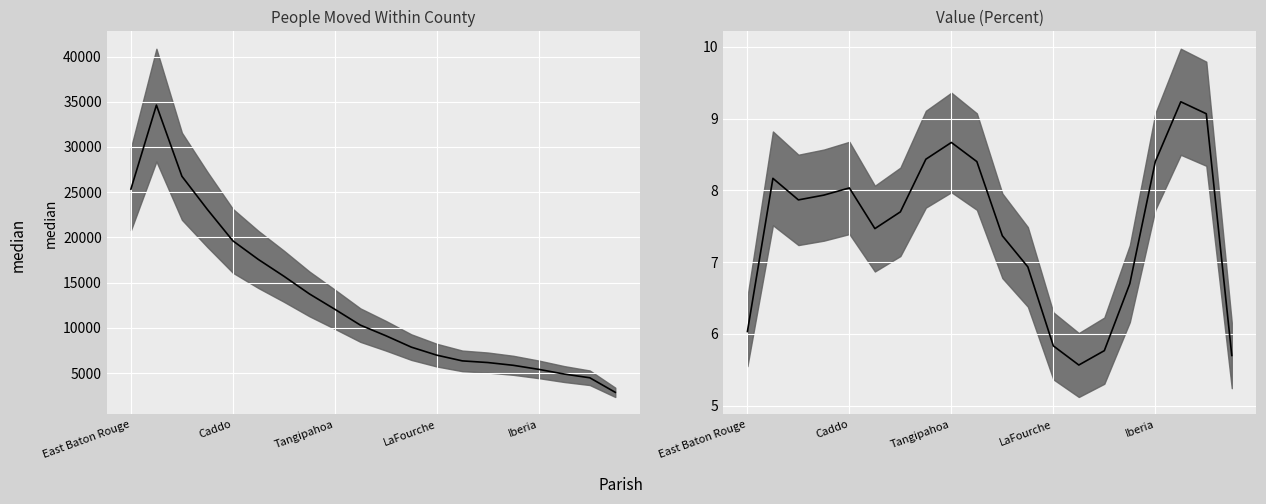

What is the difference between the Value Percent values at Ascension and Vermilion?

2.2